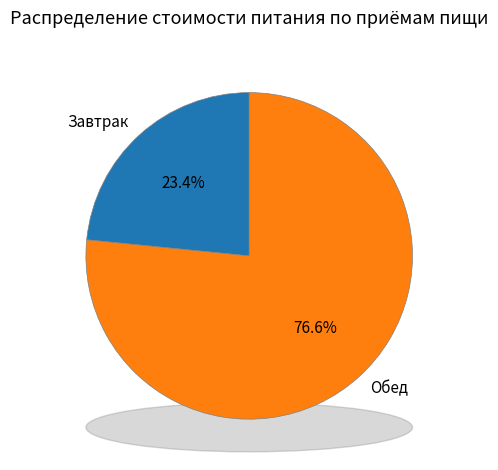

Which category has the biggest portion of the pie?

Обед